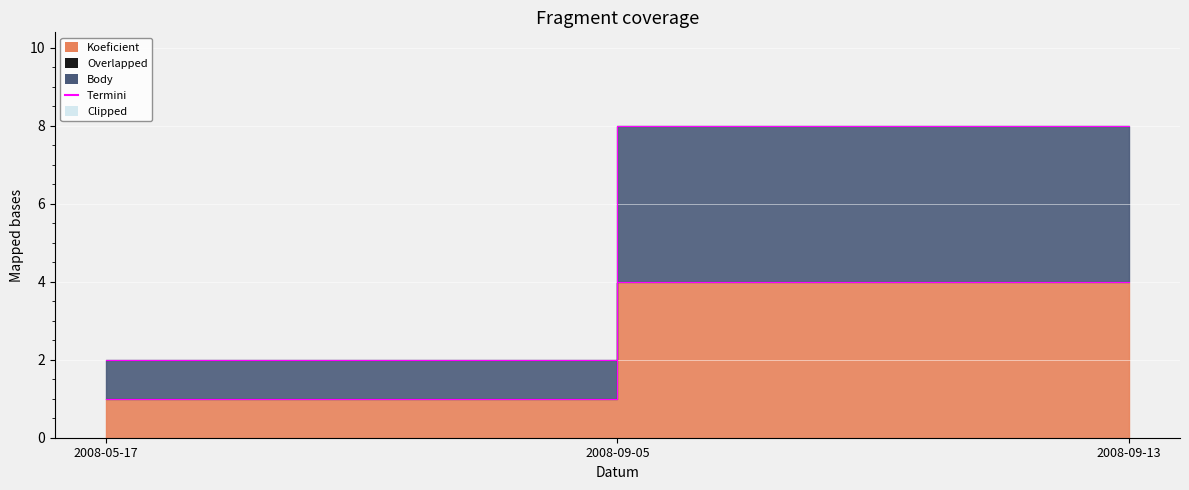

At which category is the sum across all series the highest?

2008-09-05